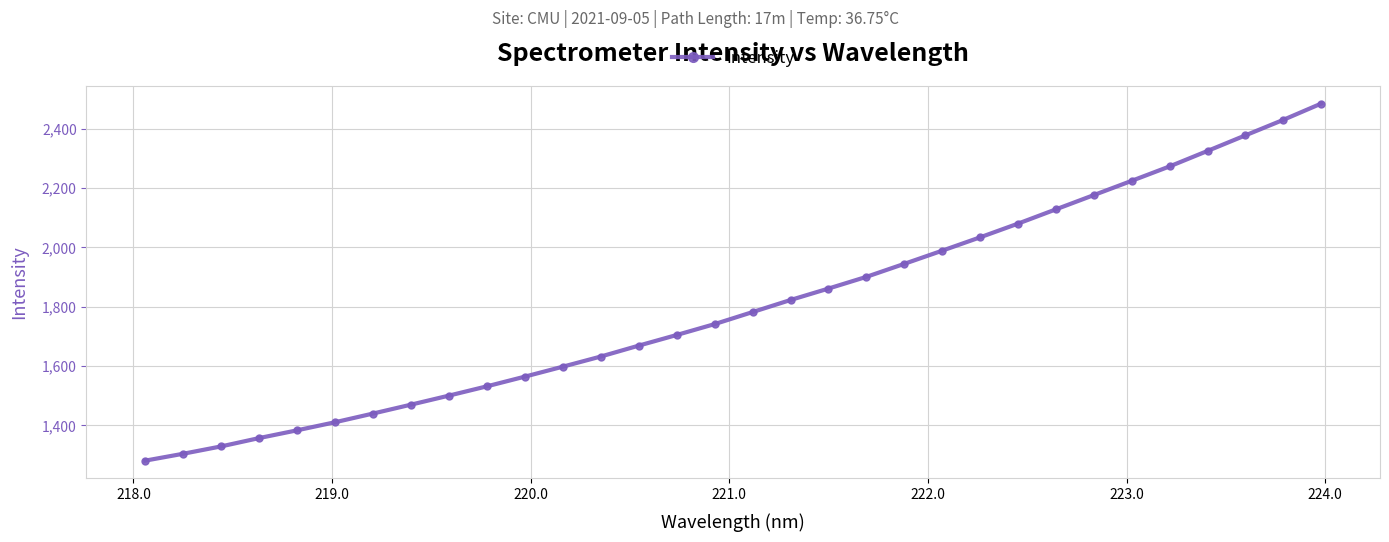

Count the number of categories in the chart.

32